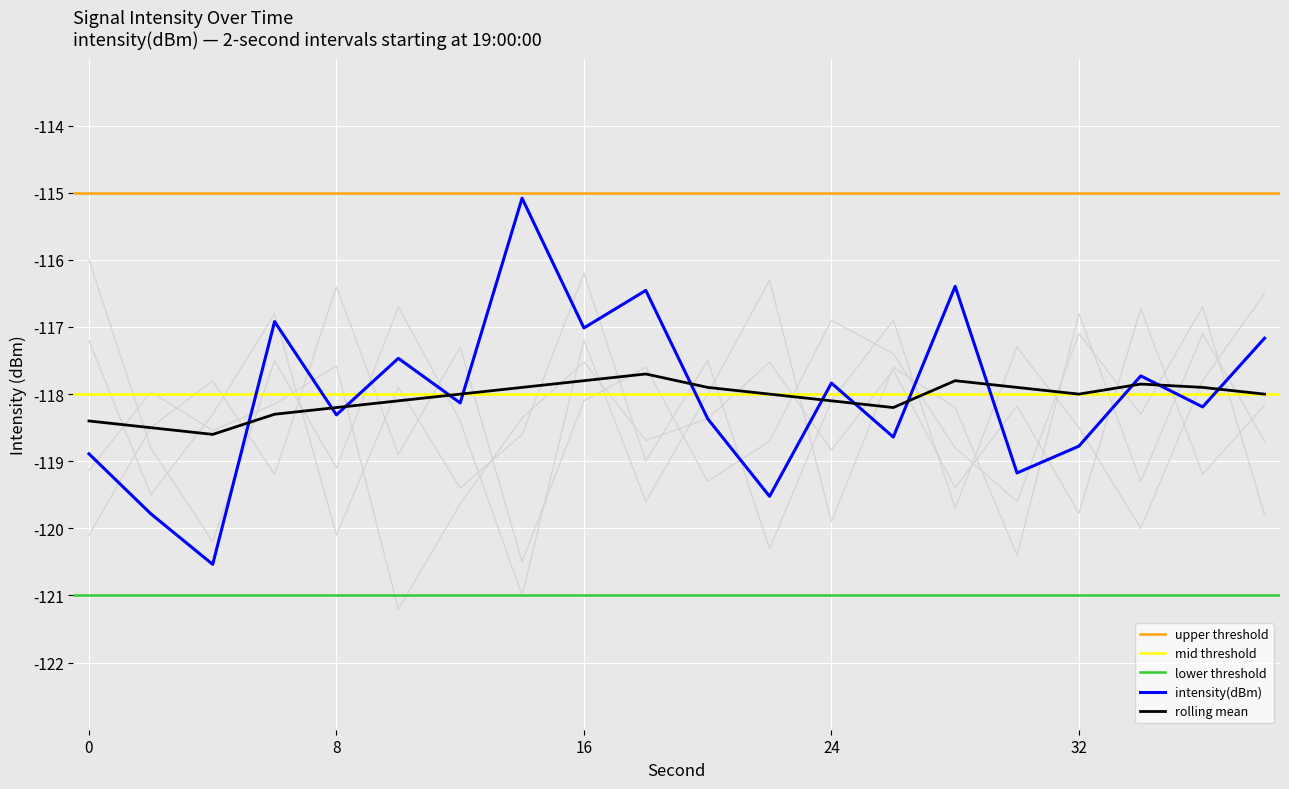

Is it true that the value at 36 is -118.2?

True